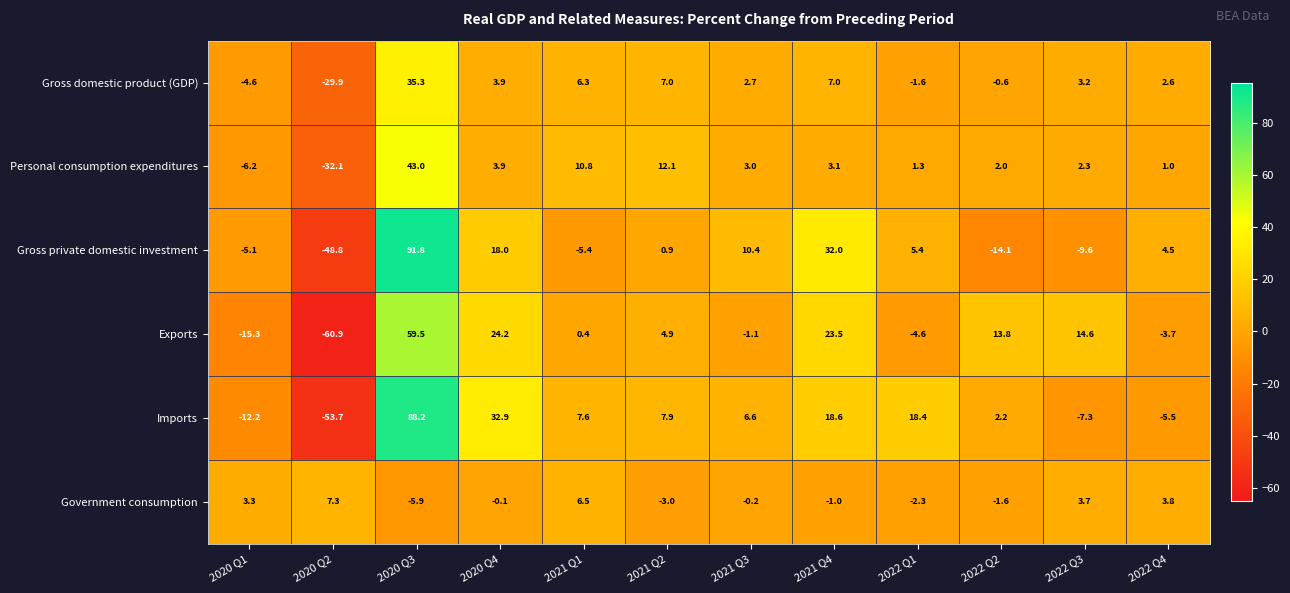

At which category does the chart reach its peak across all series?

2020 Q3